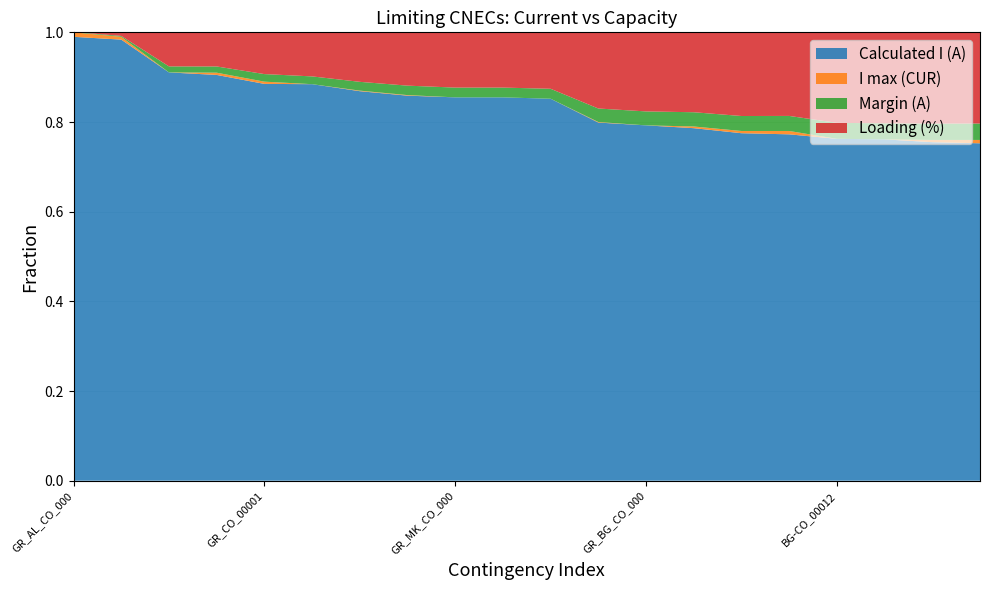

Reading left to right, transcribe all the data shown in this chart.

Calculated I (A): GR_AL_CO_00001=1592	GR_MK_CO_00002=1579	AL_CO_00002=1457	GR_CO_00007=1452	GR_CO_00001=1420	GR_CO_00006=1415	GR_CO_00004=1391	GR_BG_CO_00001=1375	GR_MK_CO_00001=1368	GR_CO_00003=1368	BG-CO_00001=1363	AL_CO_00001=1279	GR_BG_CO_00002=1268	GR_TR_CO_00001=1261	AL_ME_CO_00001=1244	GR_CO_00002=1242	BG-CO_00012=1220	BG-CO_00002=1218	TR_CO_00001=1212	BG-CO_00019=1210
I max (CUR): GR_AL_CO_00001=1600	GR_MK_CO_00002=1600	AL_CO_00002=1600	GR_CO_00007=1600	GR_CO_00001=1600	GR_CO_00006=1600	GR_CO_00004=1600	GR_BG_CO_00001=1600	GR_MK_CO_00001=1600	GR_CO_00003=1600	BG-CO_00001=1600	AL_CO_00001=1600	GR_BG_CO_00002=1600	GR_TR_CO_00001=1600	AL_ME_CO_00001=1600	GR_CO_00002=1600	BG-CO_00012=1600	BG-CO_00002=1600	TR_CO_00001=1600	BG-CO_00019=1600
Margin (A): GR_AL_CO_00001=-8	GR_MK_CO_00002=-21	AL_CO_00002=-143	GR_CO_00007=-148	GR_CO_00001=-180	GR_CO_00006=-185	GR_CO_00004=-209	GR_BG_CO_00001=-225	GR_MK_CO_00001=-232	GR_CO_00003=-232	BG-CO_00001=-237	AL_CO_00001=-321	GR_BG_CO_00002=-332	GR_TR_CO_00001=-339	AL_ME_CO_00001=-356	GR_CO_00002=-358	BG-CO_00012=-380	BG-CO_00002=-382	TR_CO_00001=-388	BG-CO_00019=-390
Loading (%): GR_AL_CO_00001=100	GR_MK_CO_00002=99	AL_CO_00002=91	GR_CO_00007=91	GR_CO_00001=89	GR_CO_00006=88	GR_CO_00004=87	GR_BG_CO_00001=86	GR_MK_CO_00001=85	GR_CO_00003=85	BG-CO_00001=85	AL_CO_00001=80	GR_BG_CO_00002=79	GR_TR_CO_00001=79	AL_ME_CO_00001=78	GR_CO_00002=78	BG-CO_00012=76	BG-CO_00002=76	TR_CO_00001=76	BG-CO_00019=76